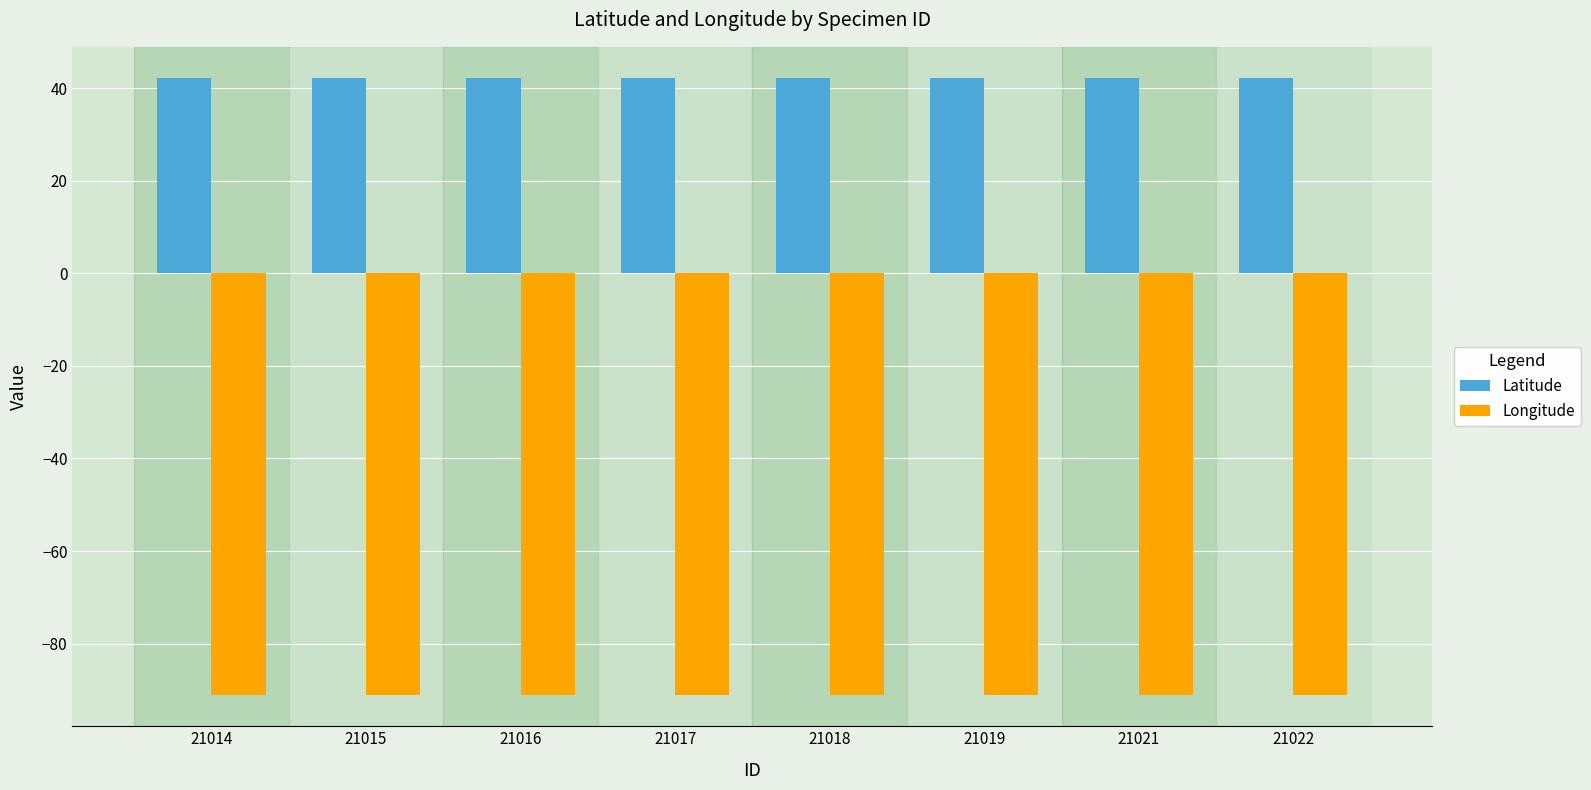

What is the greatest value displayed?

42.2